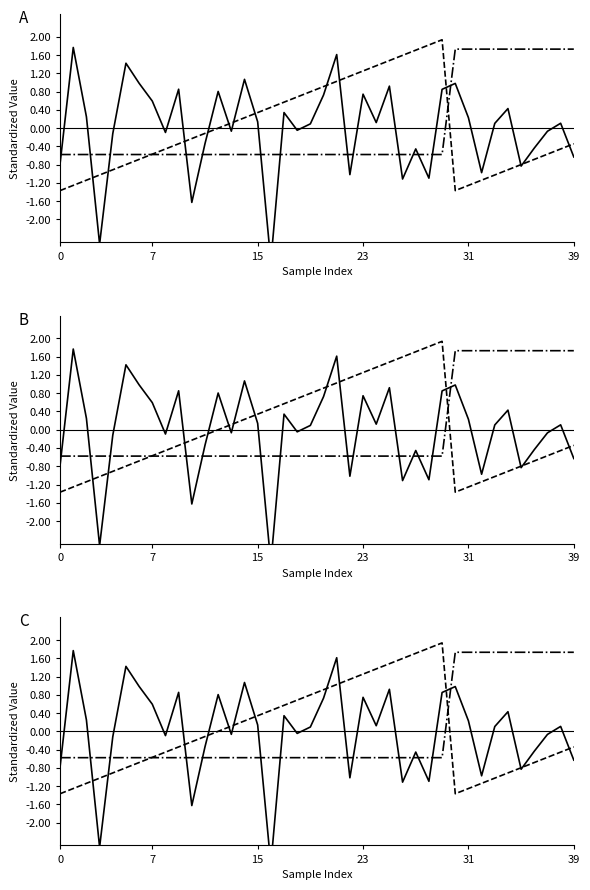

Is this an area chart (filled region under the line)?

No